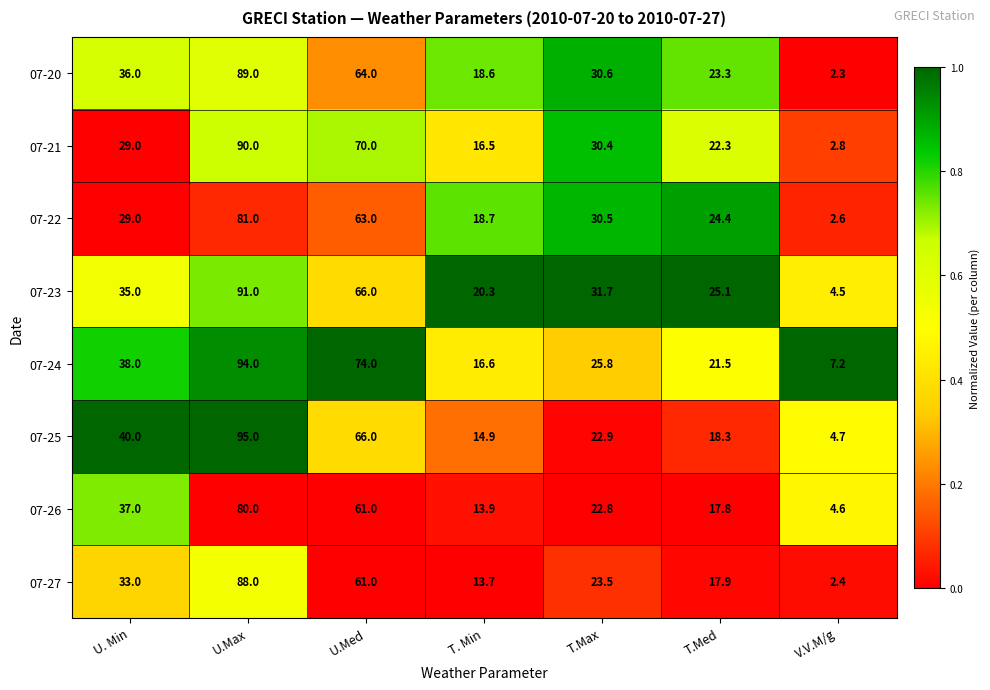

True or false: 07-26 has a value of 30.1 at T.Max.

False